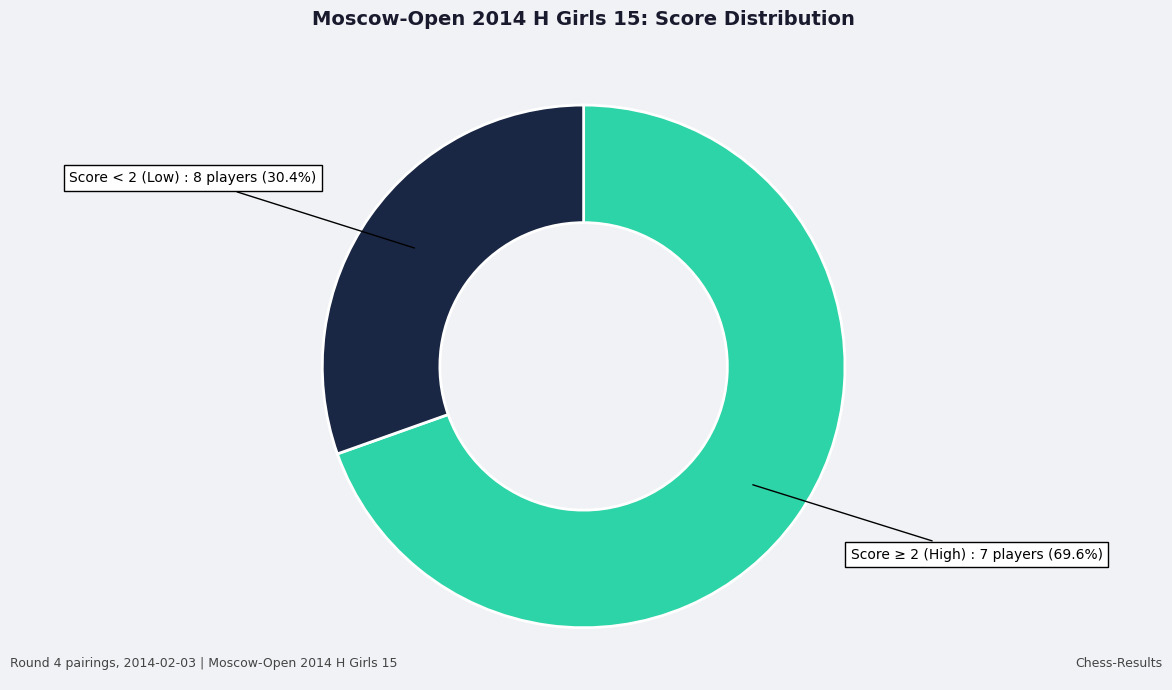

Does any single category account for the majority?

Yes